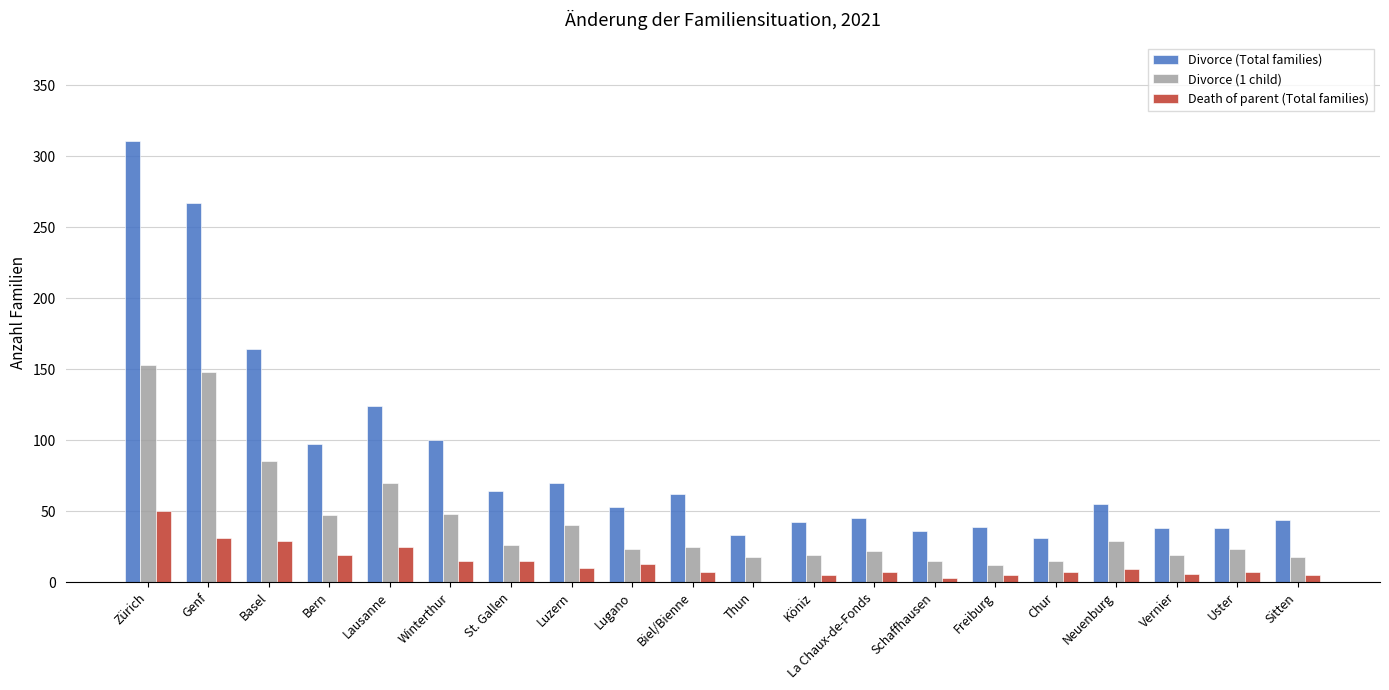

What is the approximate value of Death of parent (Total families) at Uster, to the nearest 10?

10